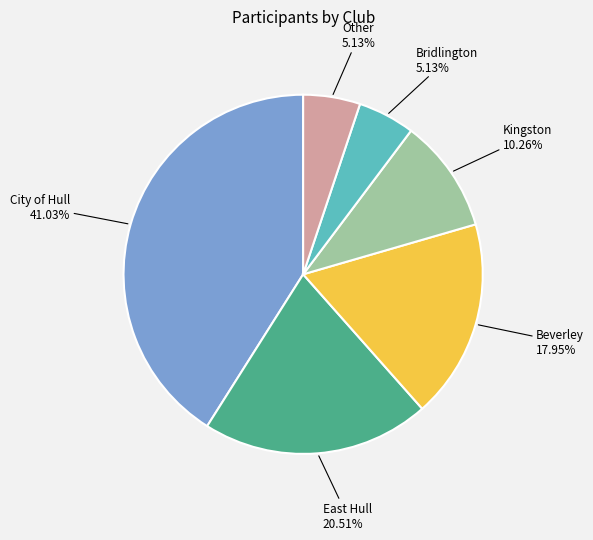

To the nearest percent, what is the difference between the largest and smallest slice percentages?

36%